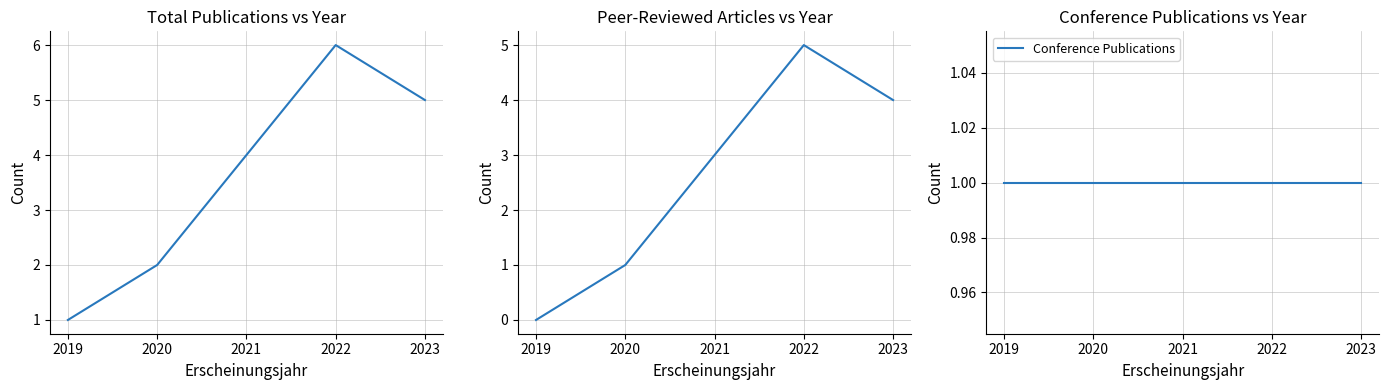

What is the maximum value shown in the chart?

6